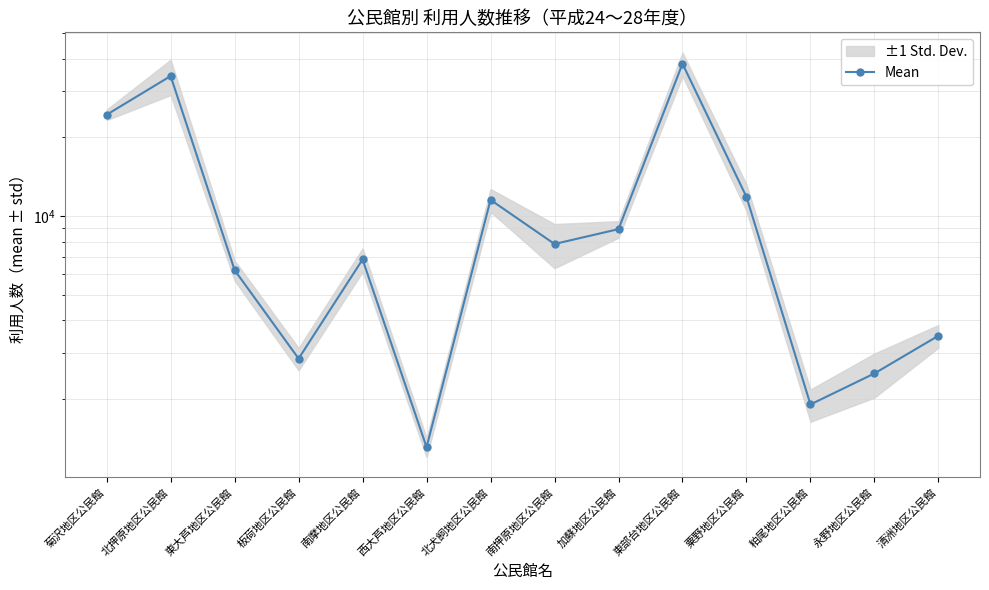

What position from the left is 清洲地区公民館?

14